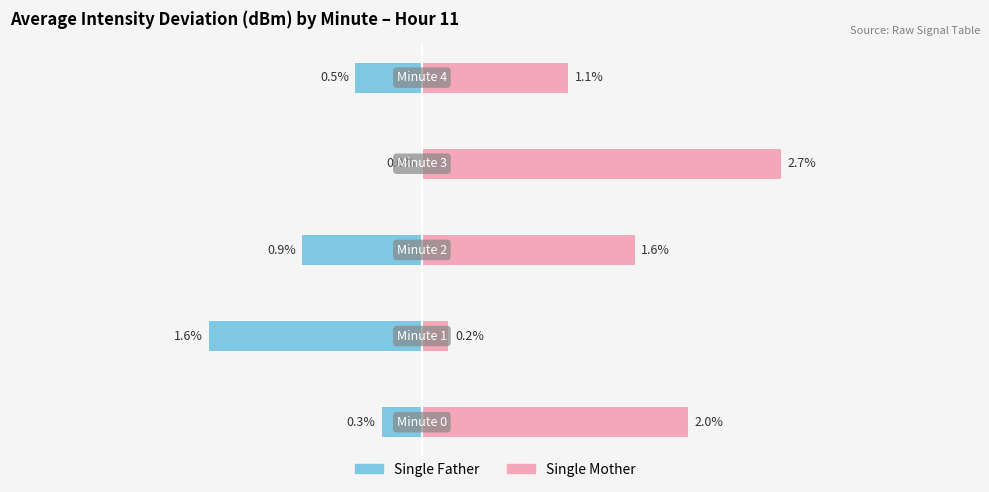

Is the value of Single Father at −2 greater than the value of Single Mother at −3?

No